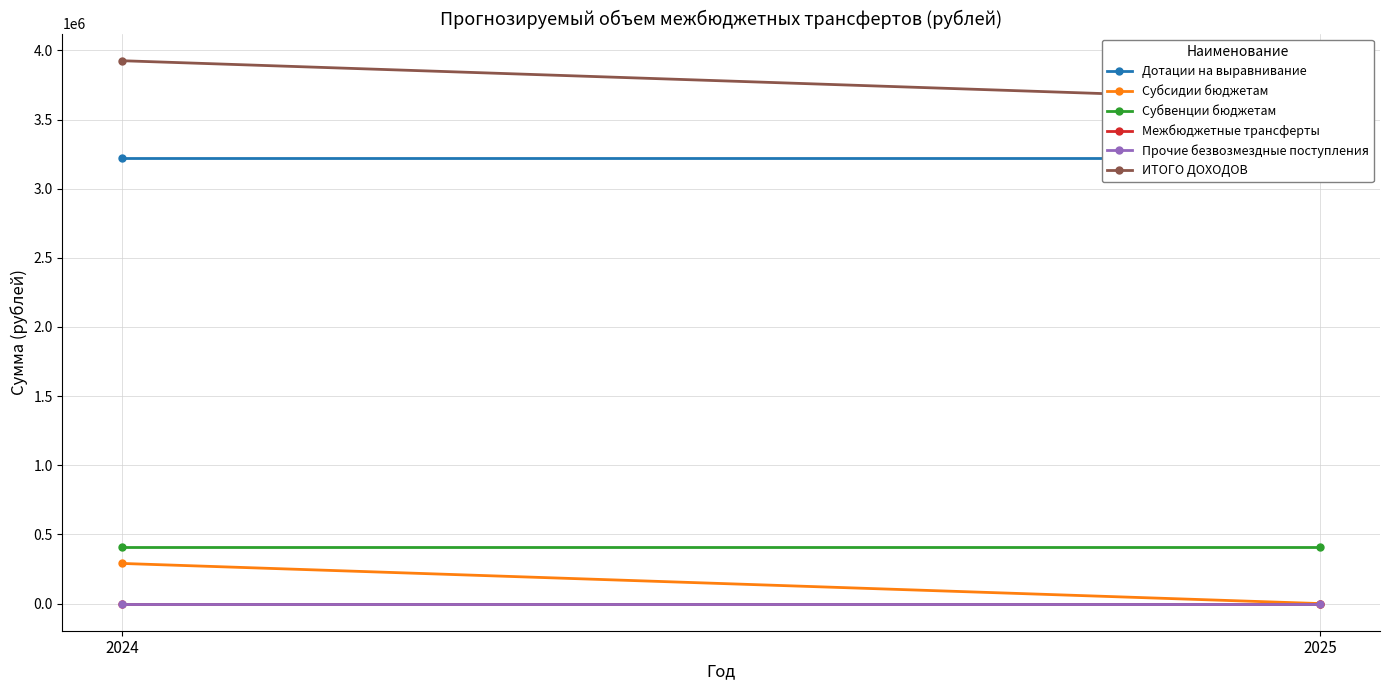

How many lines are shown in the chart?

6